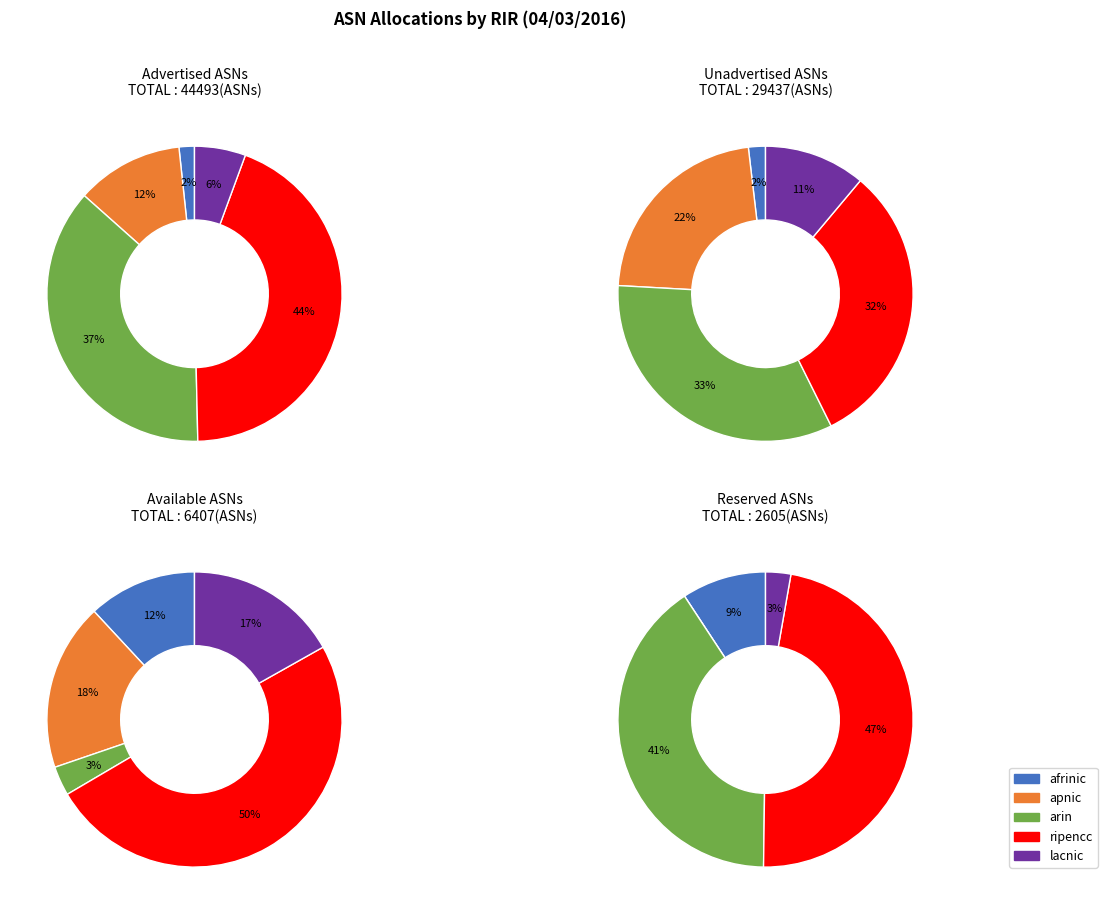

Which category has the smallest portion of the pie?

apnic